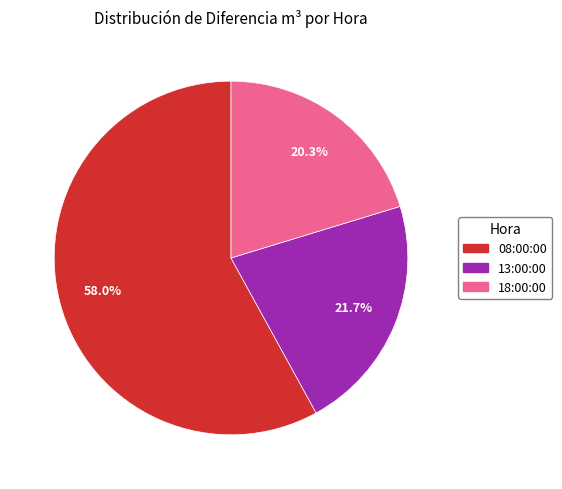

Is there any slice that represents more than half of the pie?

Yes